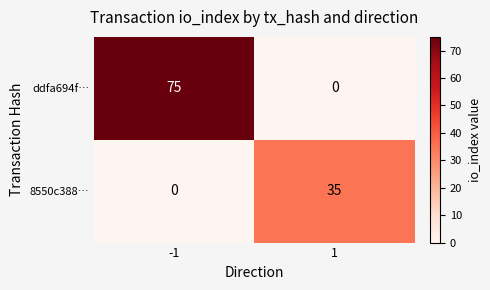

What is the maximum value shown in the chart?

75